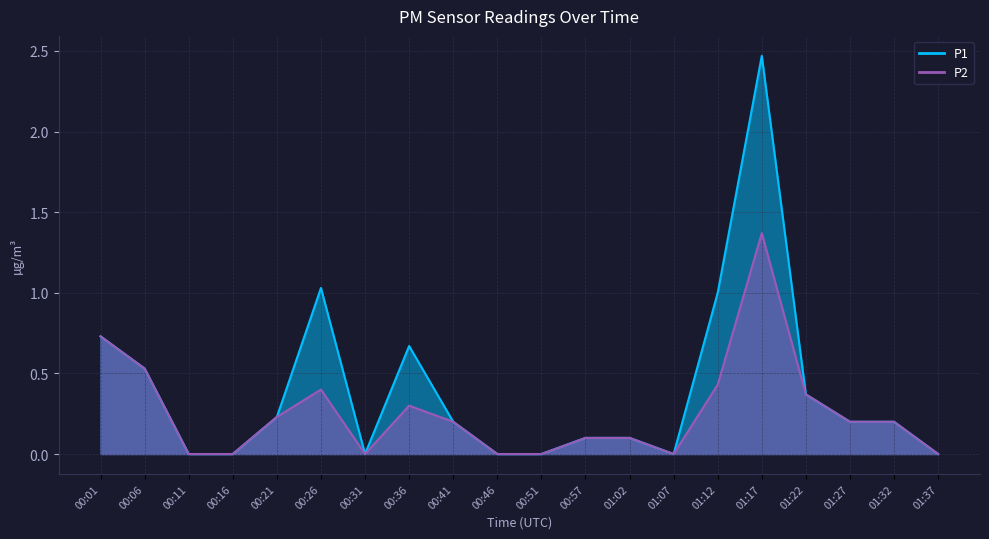

At 01:37, list the series in order from largest to smallest.

P1, P2